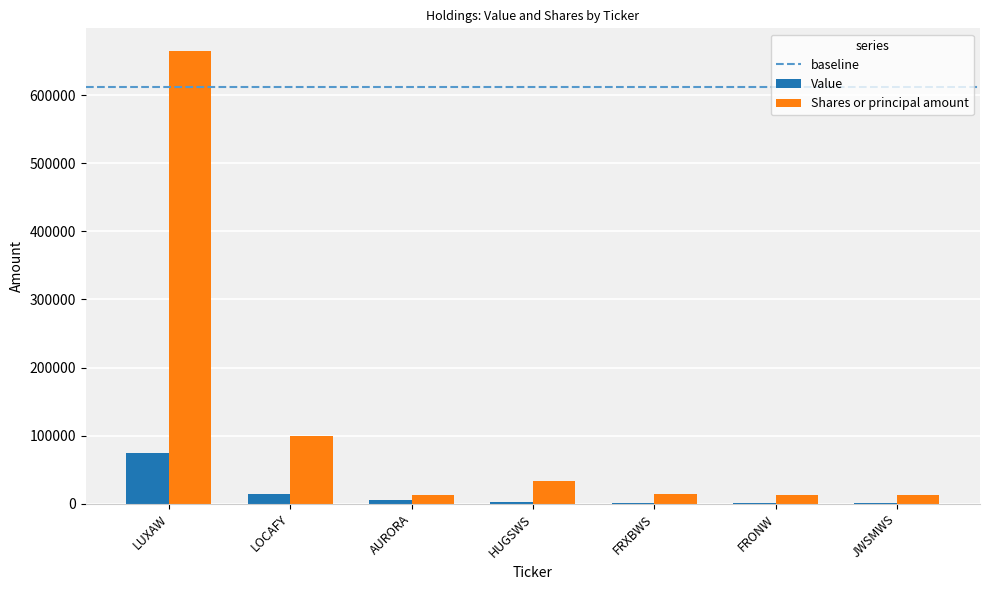

At which category is the sum across all series the highest?

LUXAW